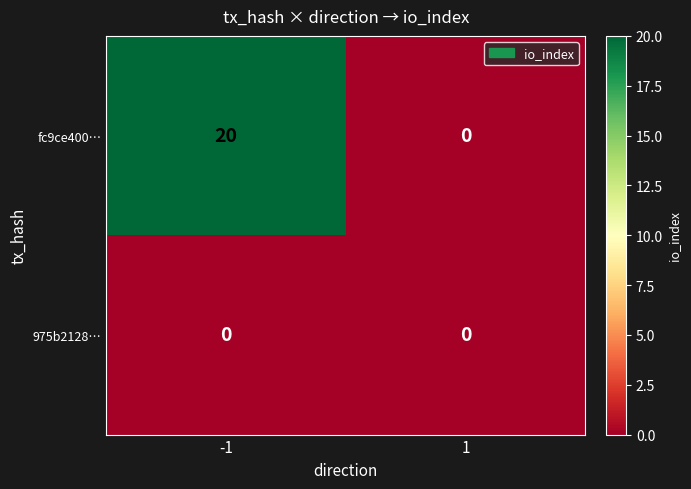

Reading right to left, list all the values displayed in this chart.

fc9ce400…: 0	20
975b2128…: 0	0